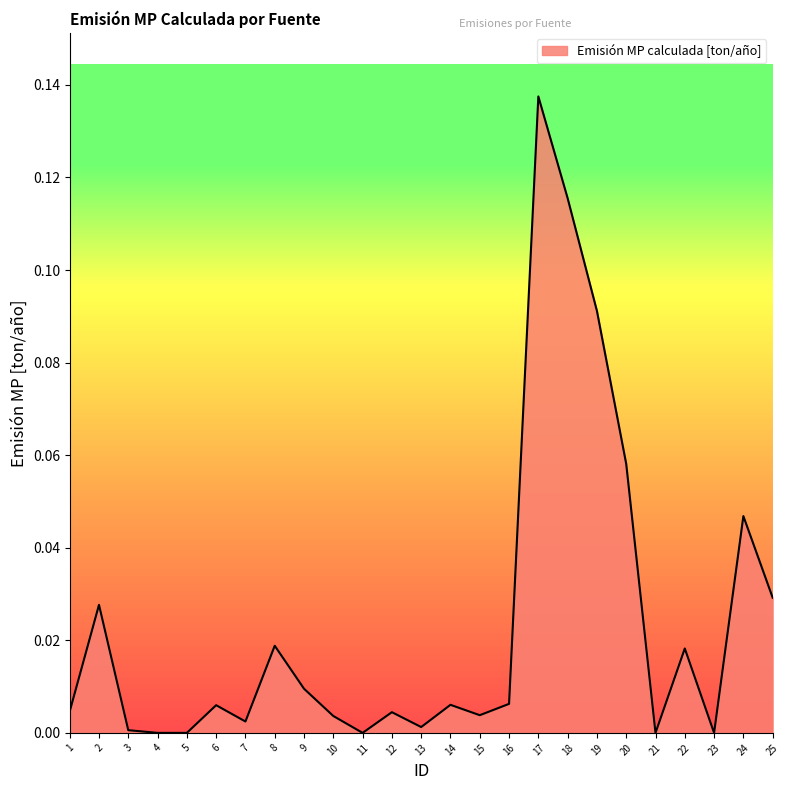

Is it true that the value at 14 is 0.0?

True